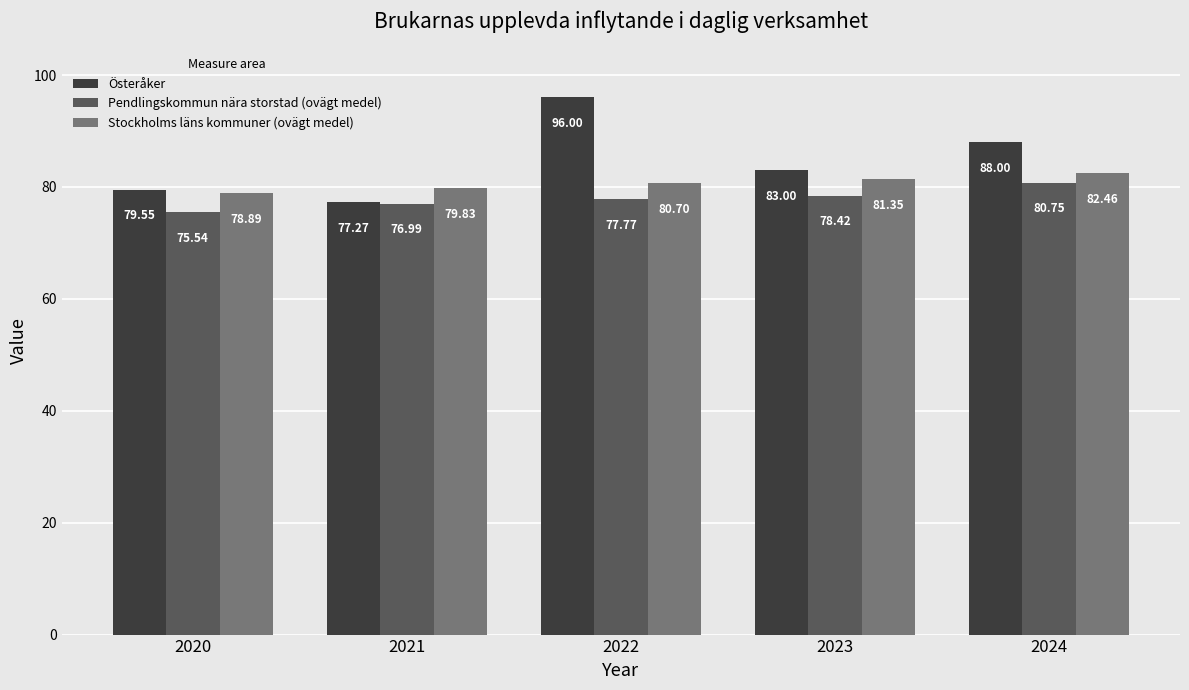

What value does the Pendlingskommun nära storstad (ovägt medel) series have at 2024?

80.8